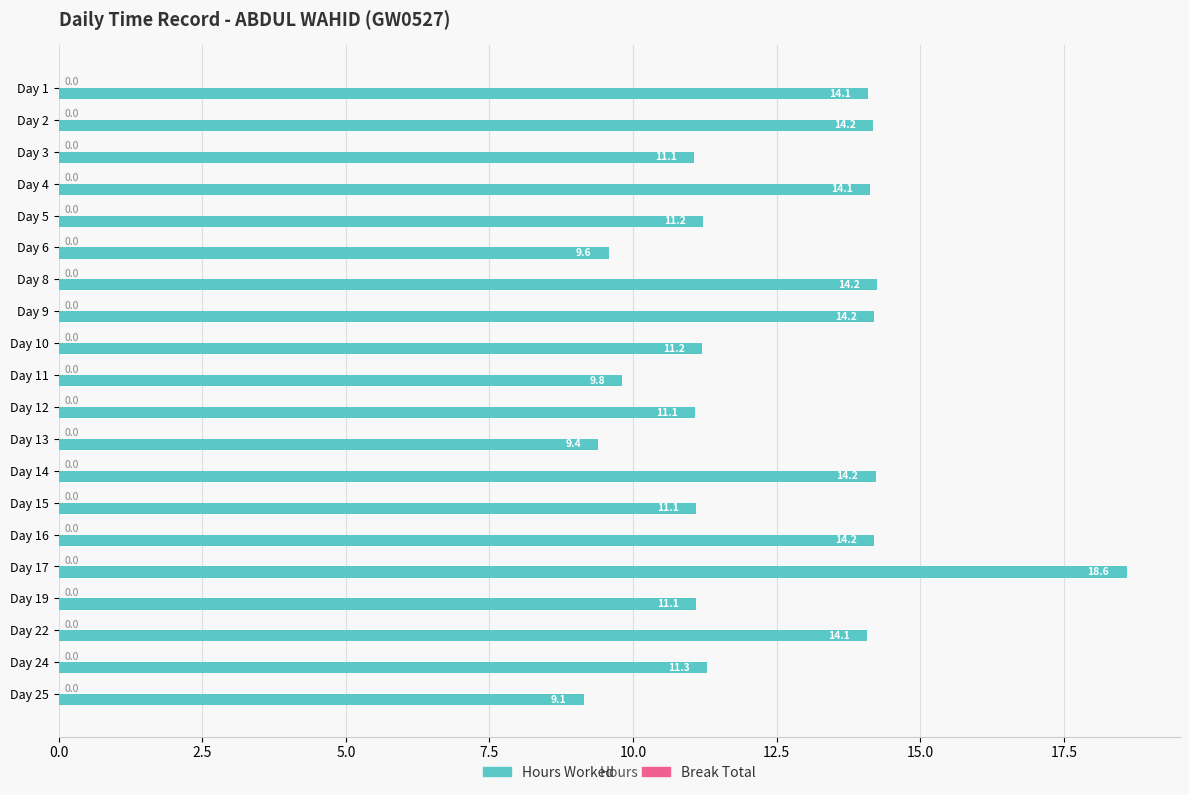

What is the minimum value shown in the chart?

9.1